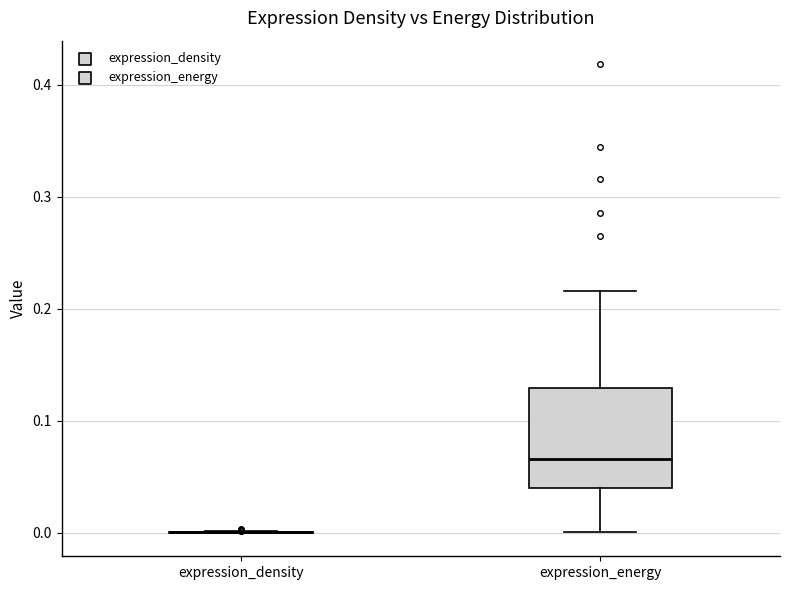

Comparing the boxes themselves (not the whiskers), which one is the tallest?

expression_energy